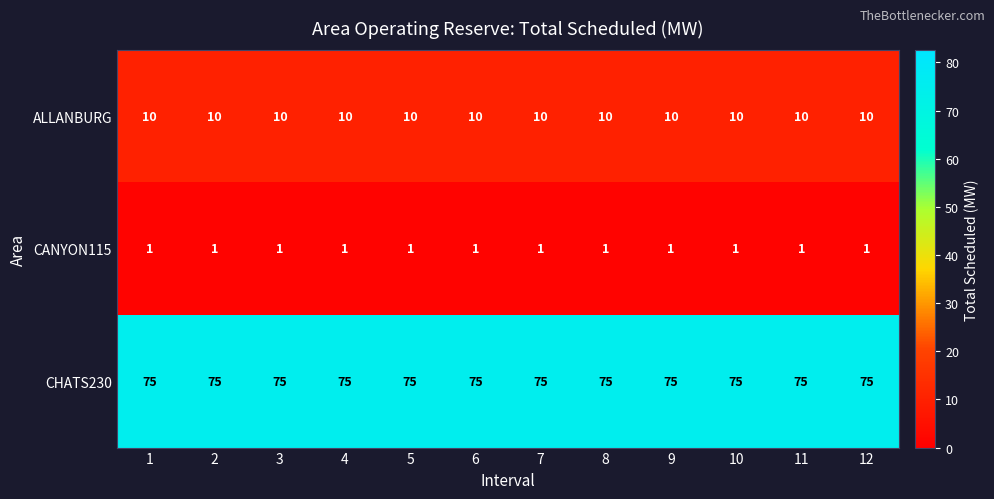

Is the value of ALLANBURG at 5 greater than the value of CANYON115 at 8?

Yes